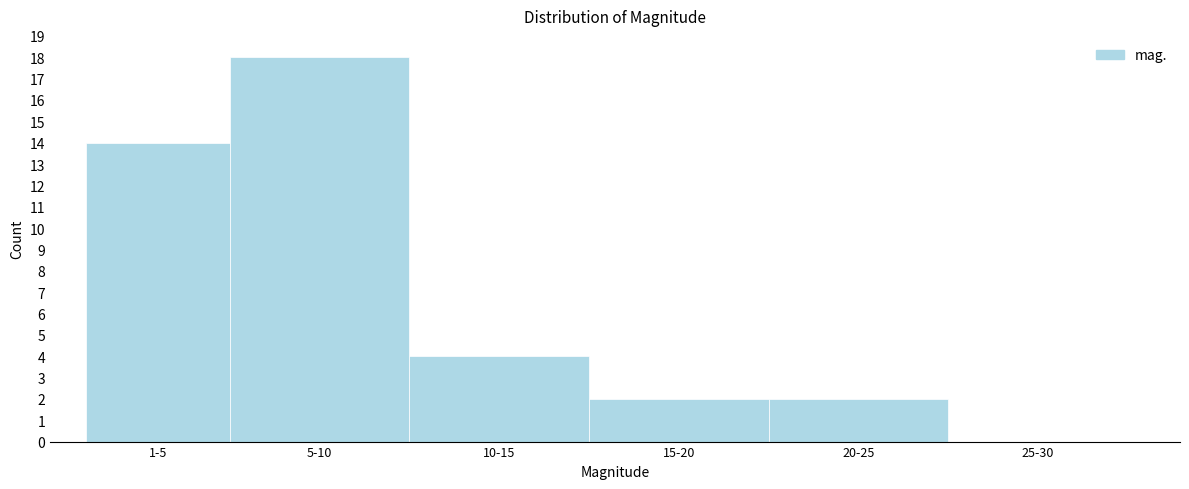

Reading left to right, transcribe all the data shown in this chart.

1-5=14	5-10=18	10-15=4	15-20=2	20-25=2	25-30=0